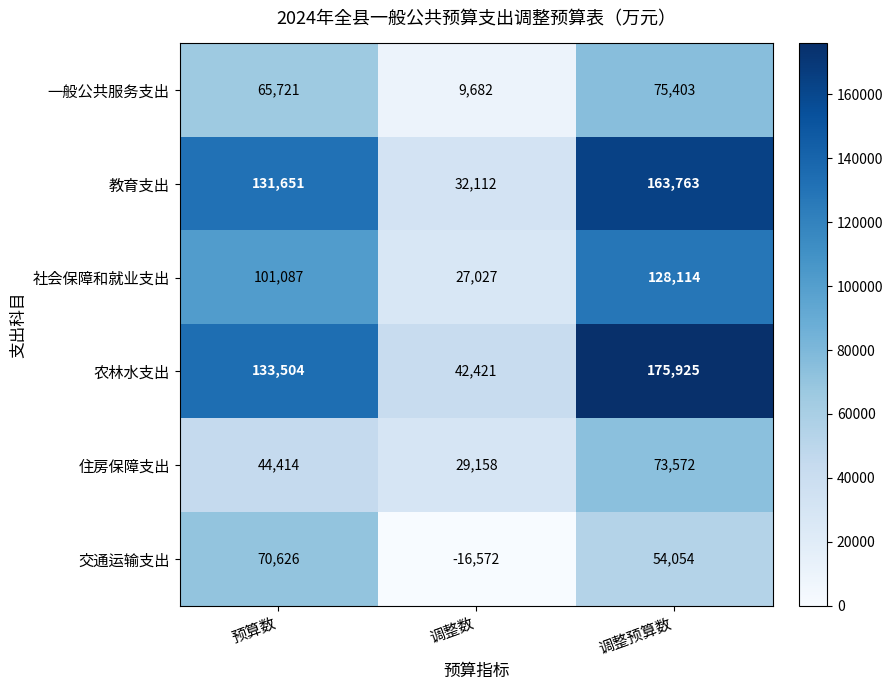

How many values in 交通运输支出 are below zero?

1